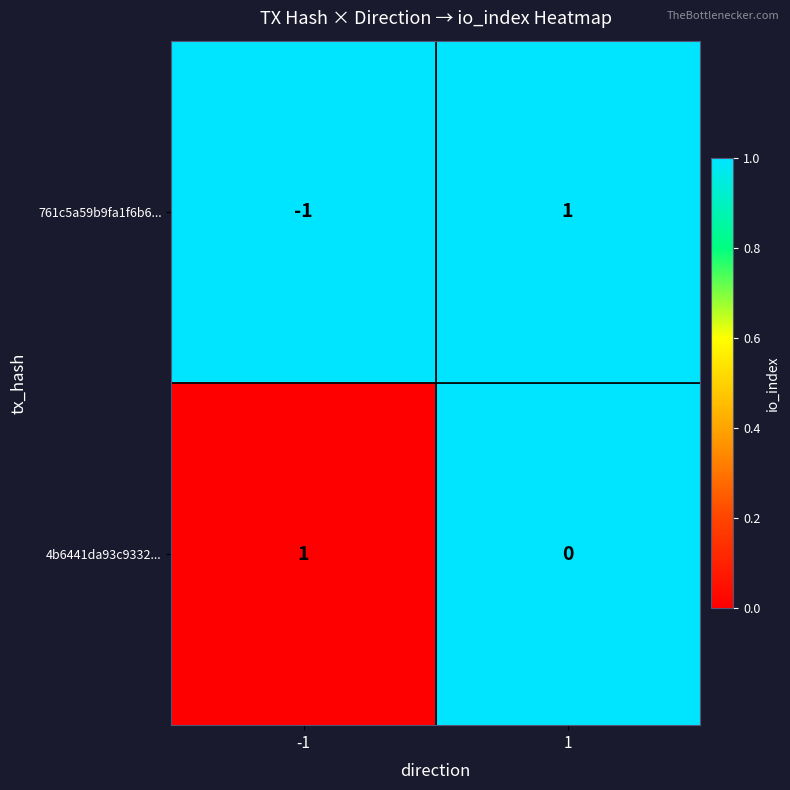

Rank the series at -1 from lowest to highest value.

761c5a59b9fa1f6b6..., 4b6441da93c9332...